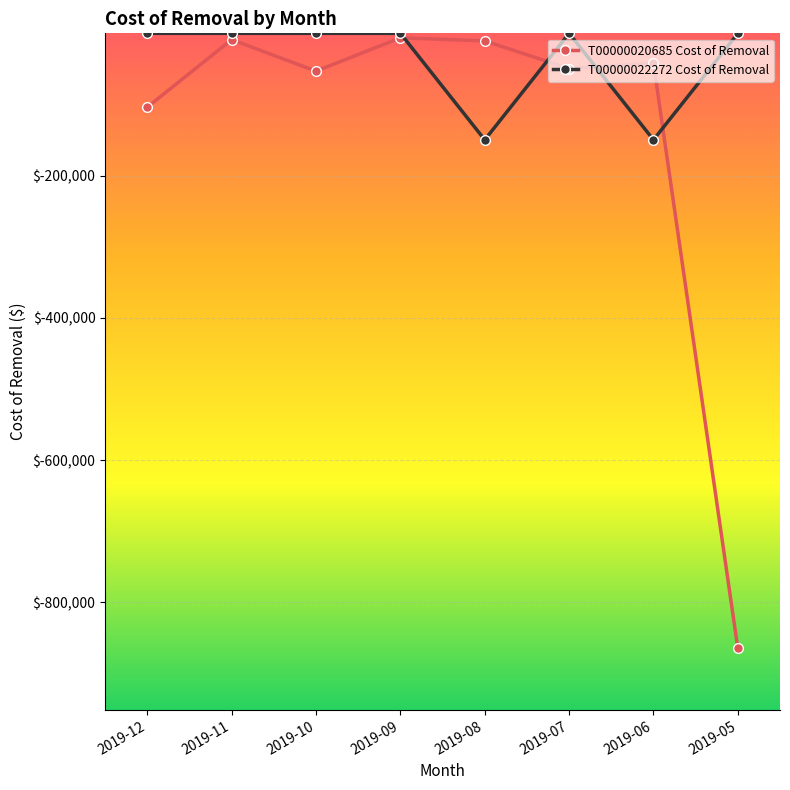

What is the difference between the T00000020685 Cost of Removal values at 2019-09 and 2019-07?

43226.3